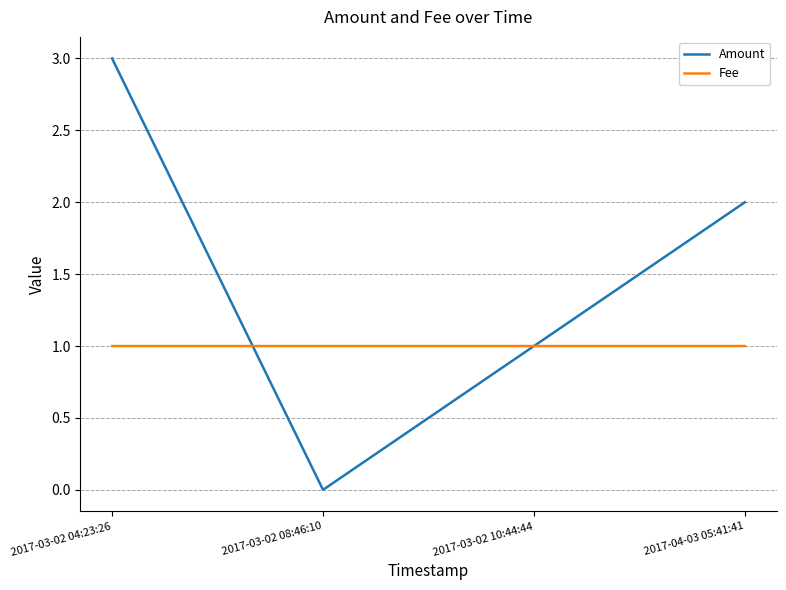

What is the total value across all series at 2017-03-02 10:44:44?

2.0